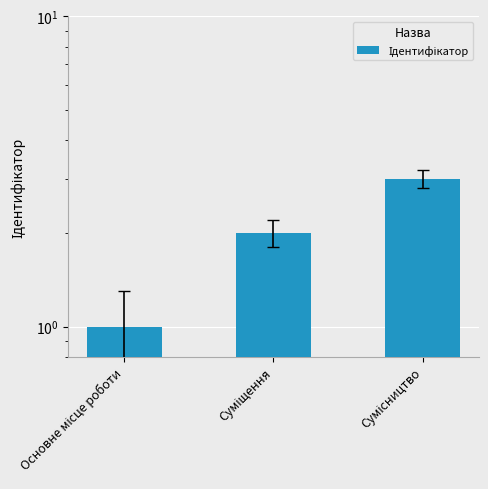

What is the average value?

2